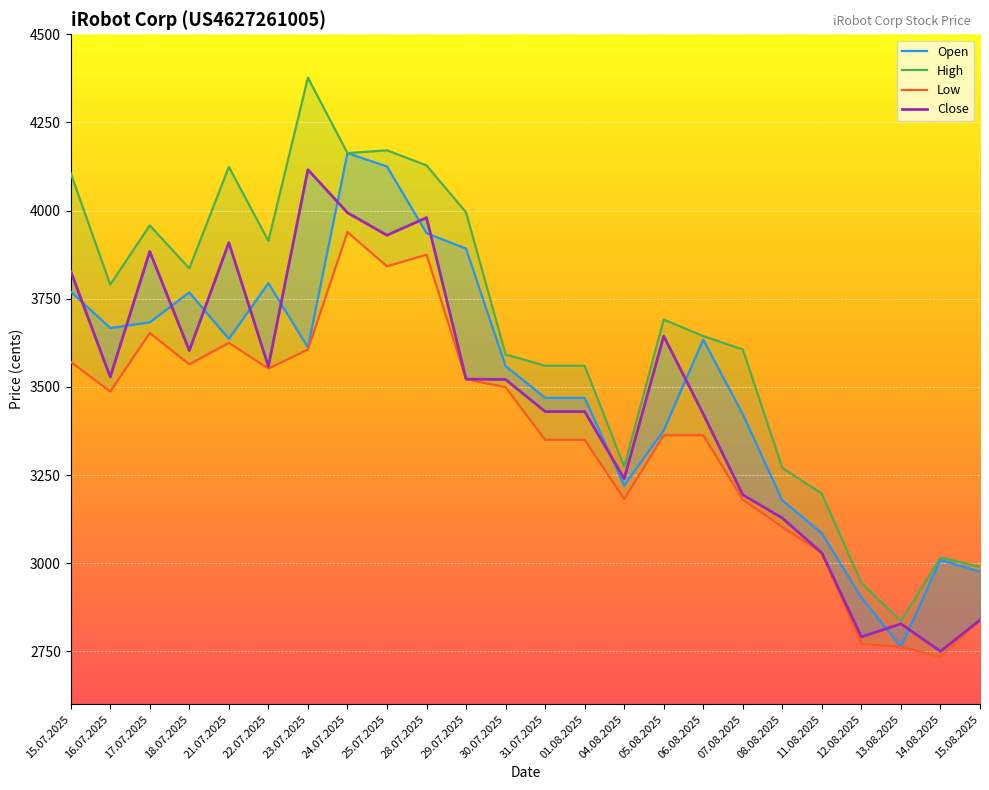

How many series are shown in this chart?

4